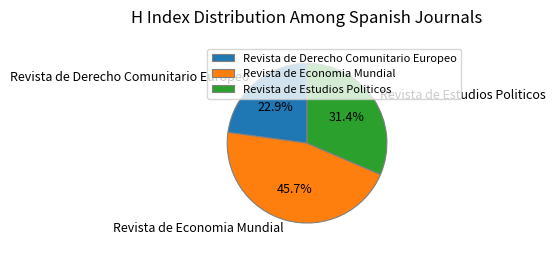

Is there any slice that represents more than half of the pie?

No